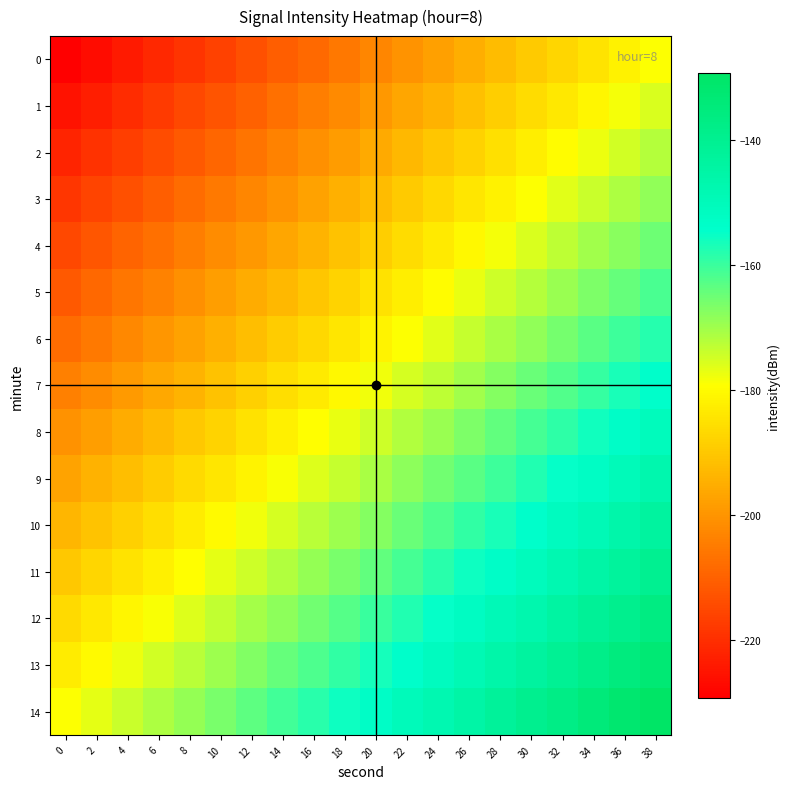

What is the difference between the highest and lowest values at 34?

50.0